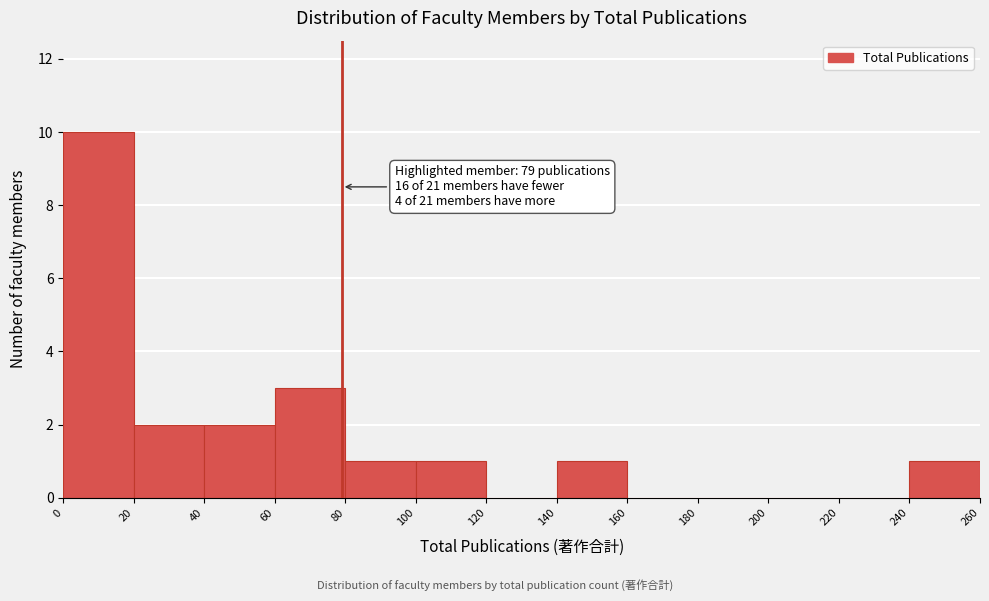

Over which range of the x-axis is the bar tallest?

0 to 20